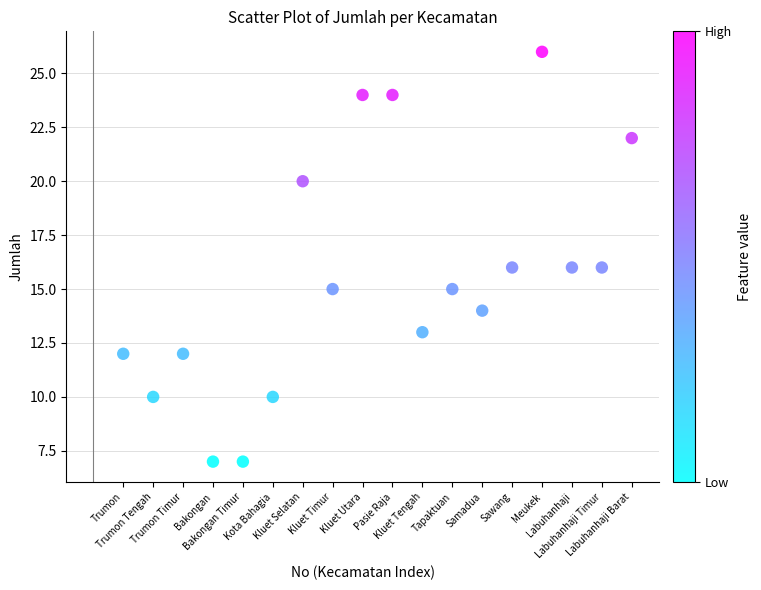

What is the range of Y values (max minus min)?

19